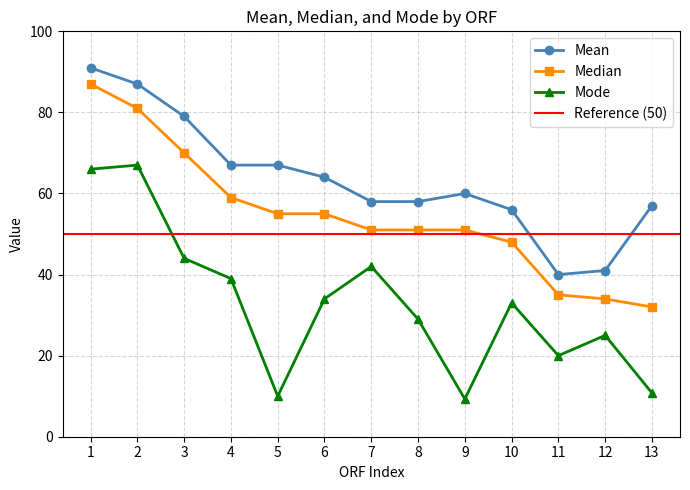

True or false: Mean has a value of 58.0 at 7.

True